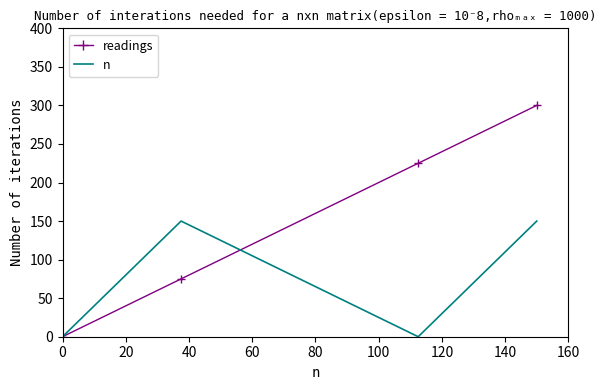

Which series has the widest spread of values?

readings